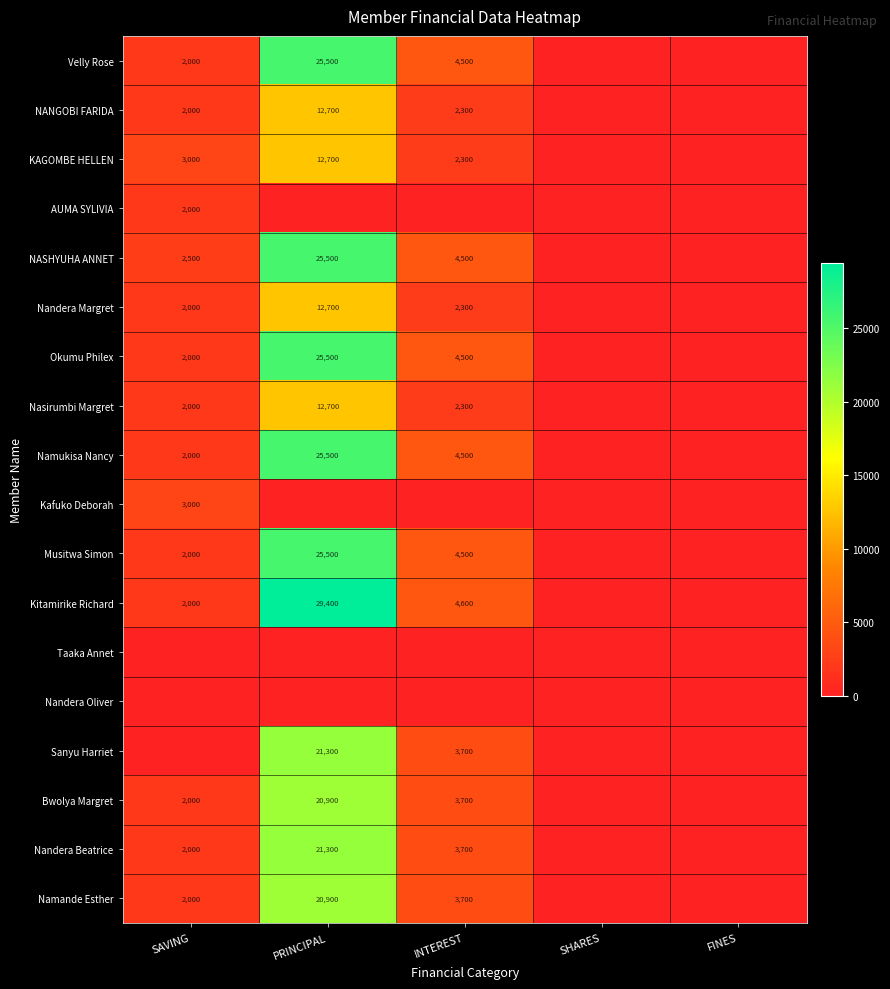

The Velly Rose series shows 3546 at SAVING. True or false?

False